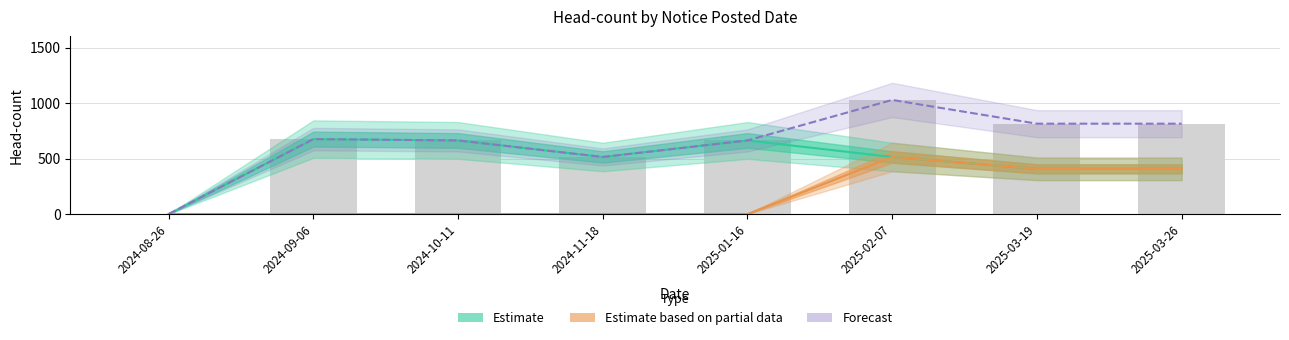

The Renewal (Partial Data) series shows 613 at 2025-03-19. True or false?

False